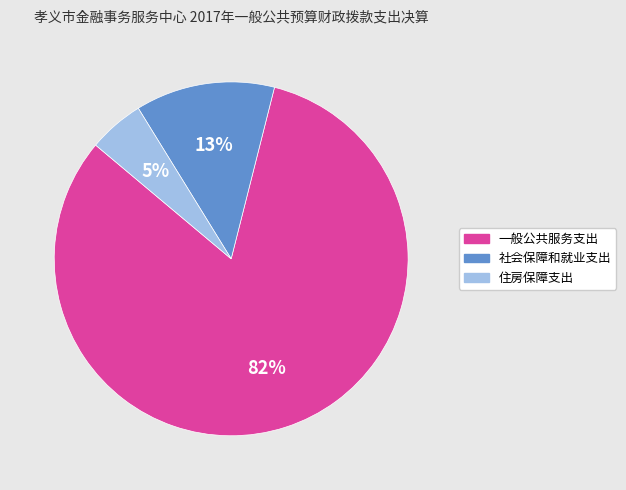

Which has a higher value, 一般公共服务支出 or 社会保障和就业支出?

一般公共服务支出